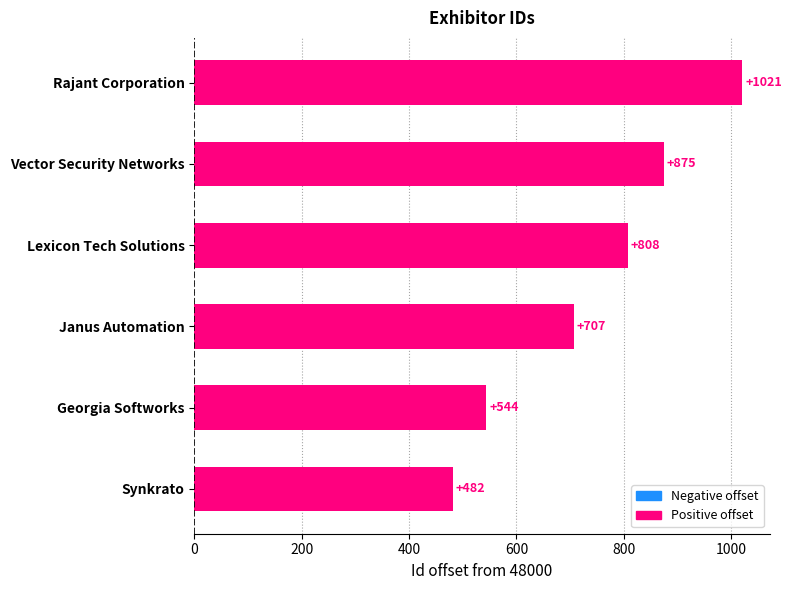

Count the values in the range 544 to 875.

4